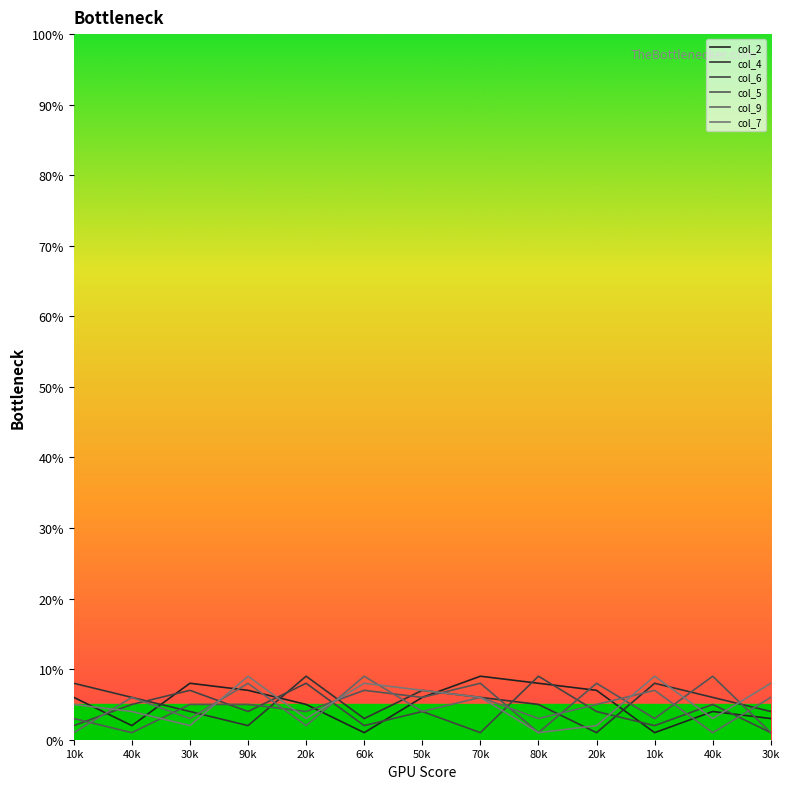

The col_4 series shows 2 at 30k. True or false?

False